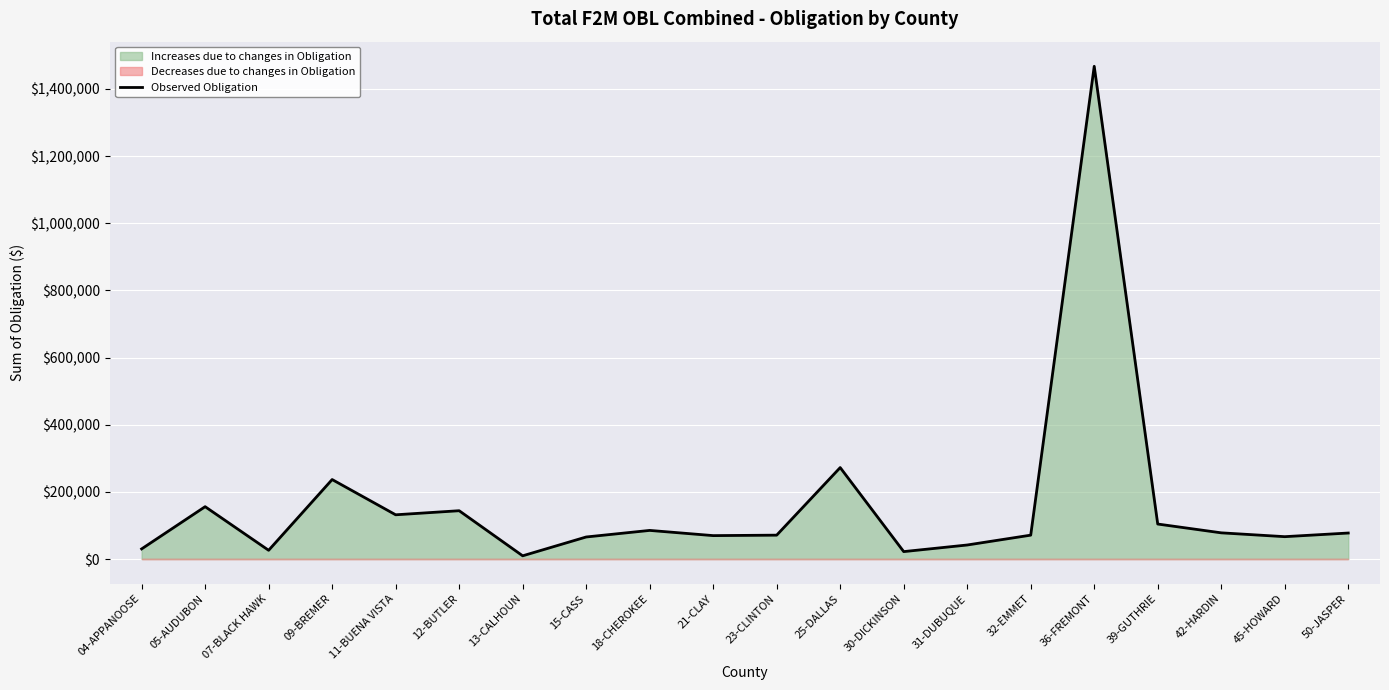

What is the label of the 11th point from the right?

21-CLAY